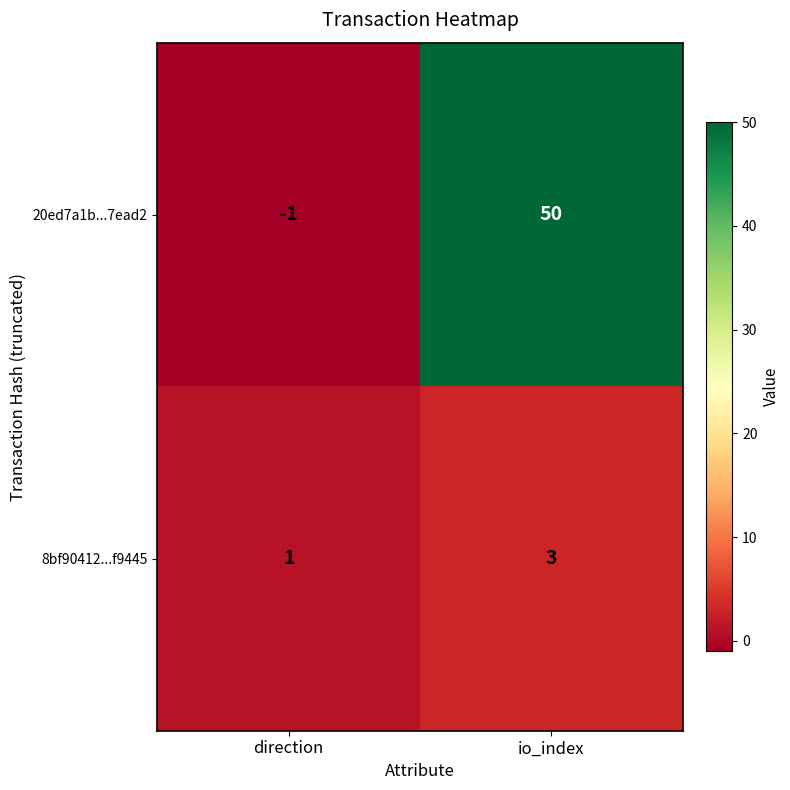

What is the sum of all 8bf90412...f9445 values?

4